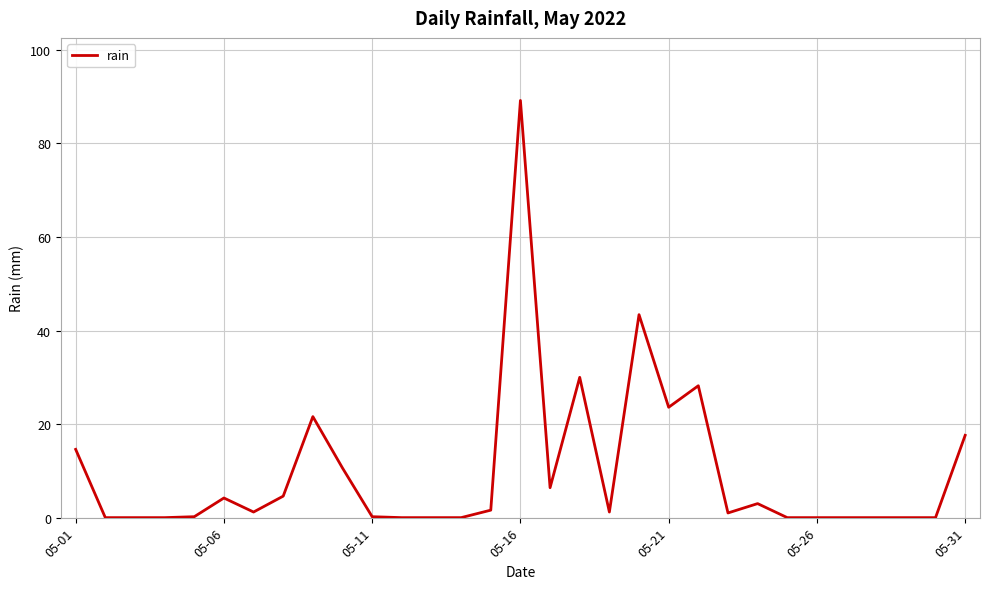

What is the average value?

9.8